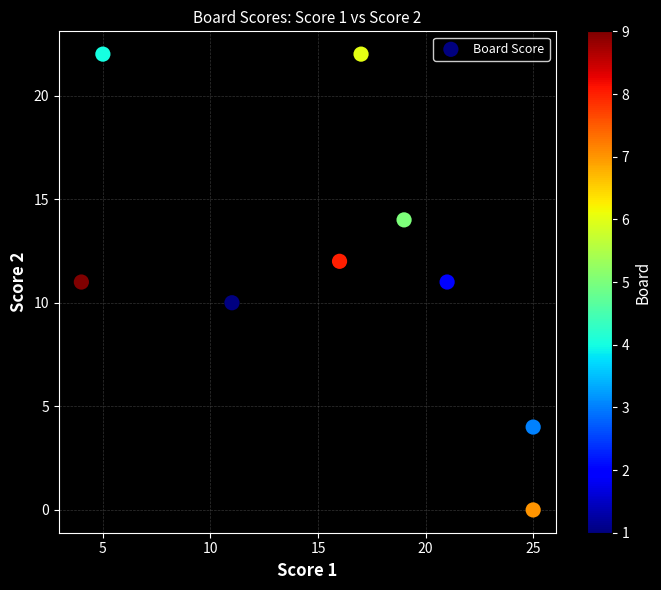

What is the range of X values (max minus min)?

21